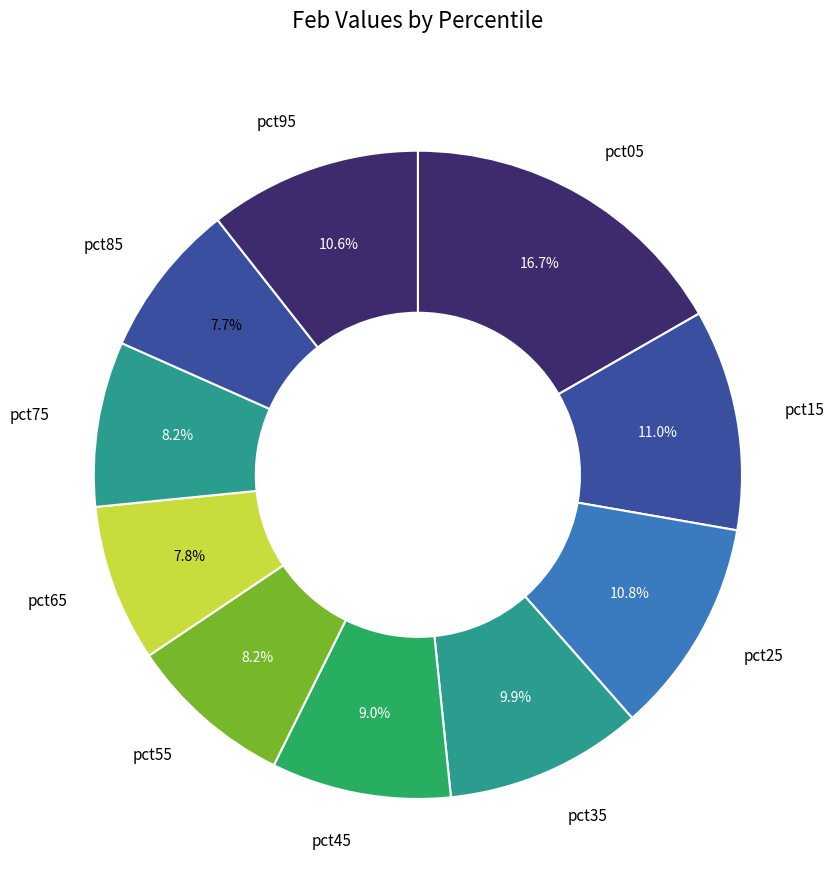

How many slices are in this pie chart?

10